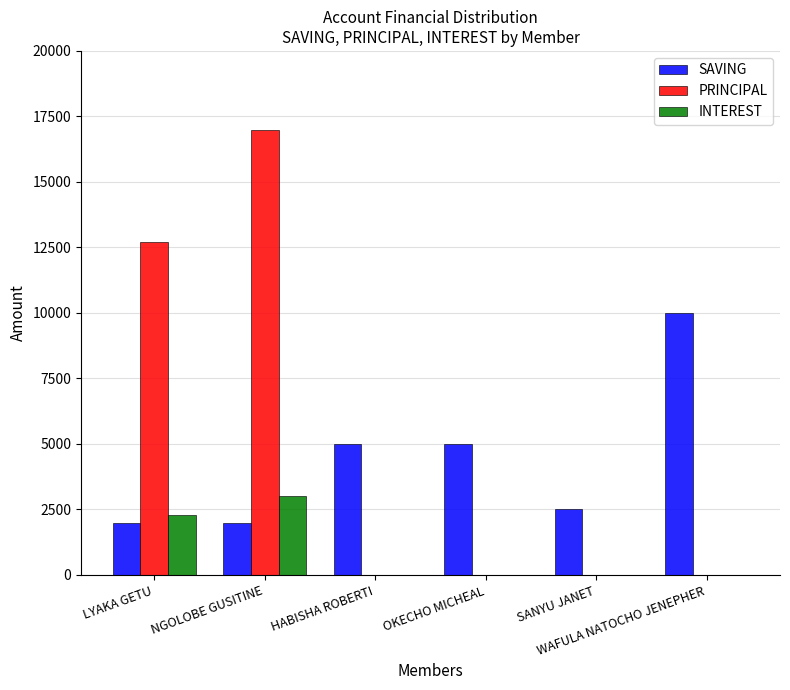

Which label corresponds to the largest value in the chart?

NGOLOBE GUSITINE